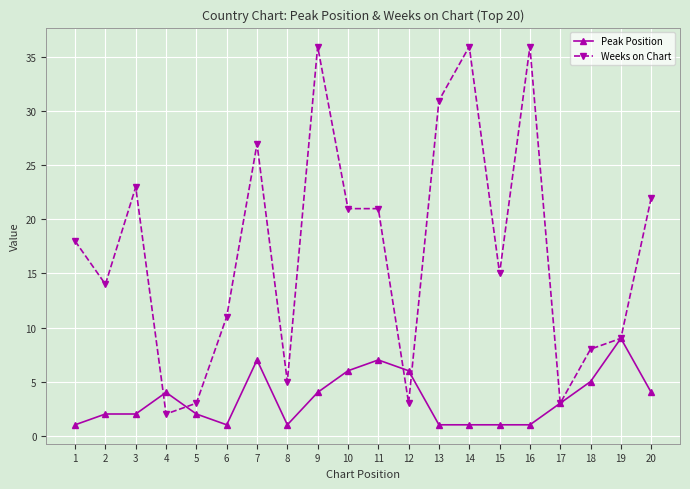

What is the maximum value for Weeks on Chart?

36